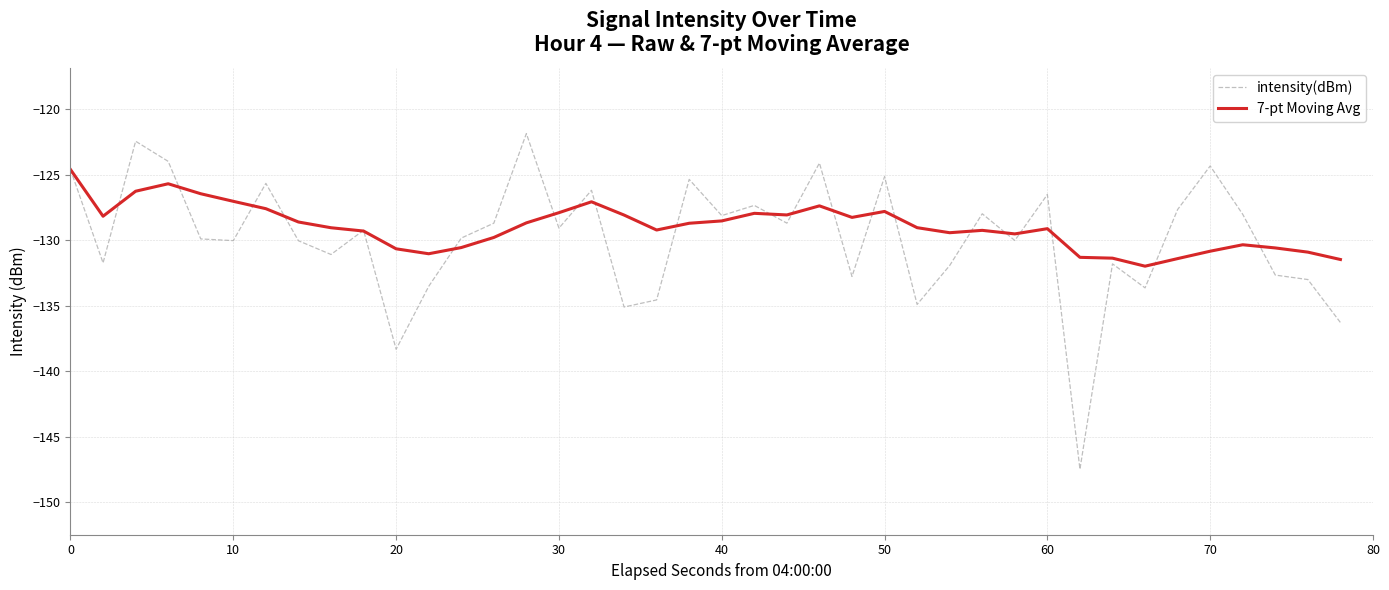

Which series has the widest spread of values?

intensity(dBm)